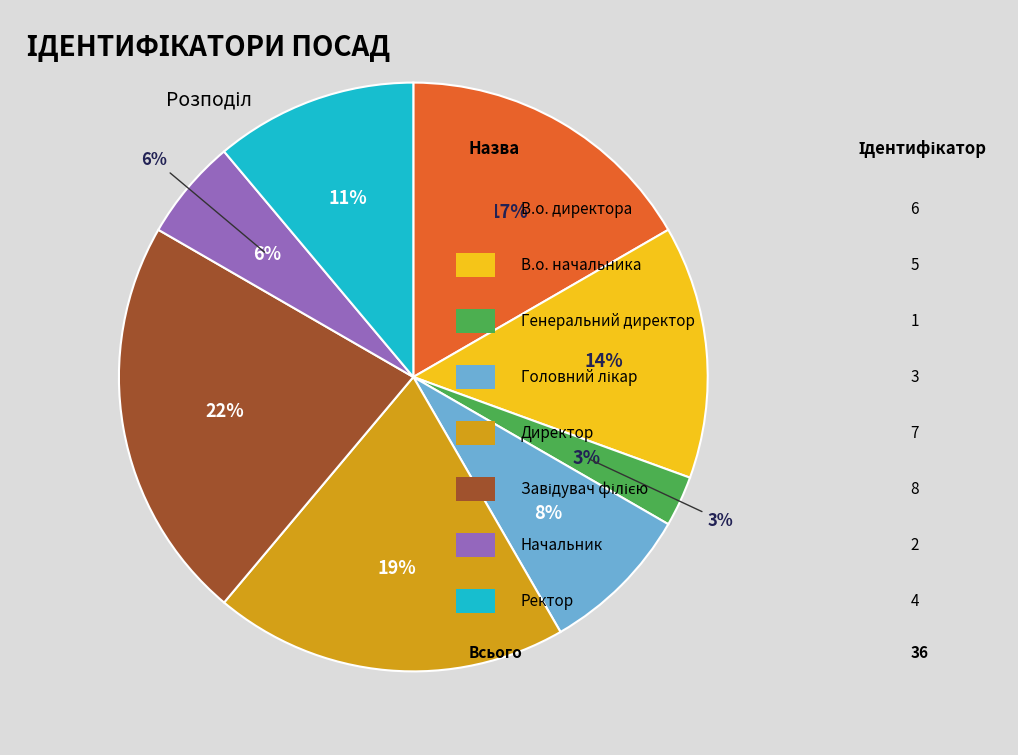

What percentage is the В.о. начальника slice, to the nearest percent?

14%